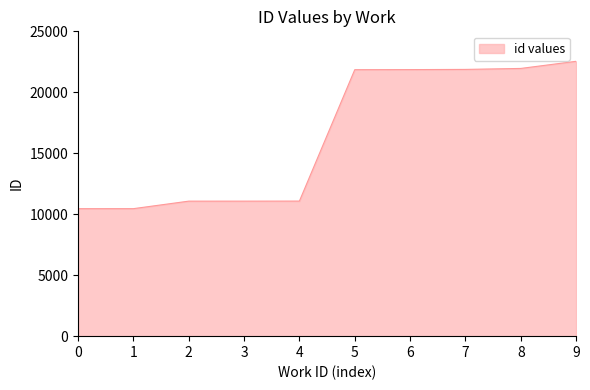

What is the minimum value shown in the chart?

10455